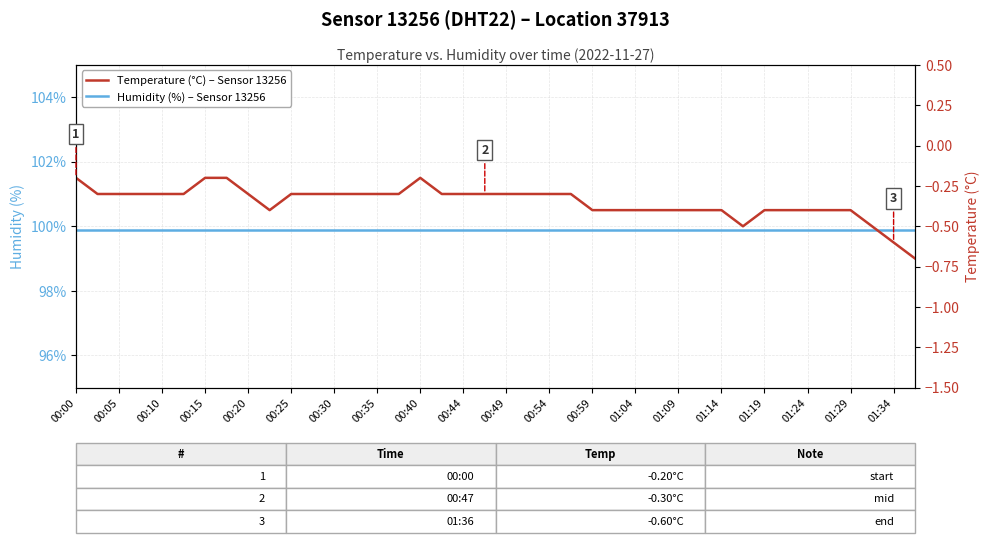

Rank the series at 00:30 from highest to lowest value.

Humidity (%) – Sensor 13256, Temperature (°C) – Sensor 13256